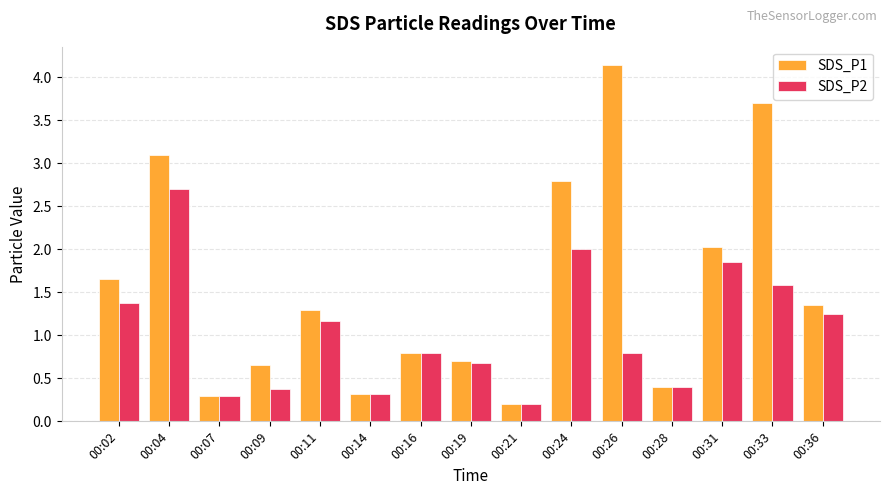

Which category has the highest value across all series?

00:26